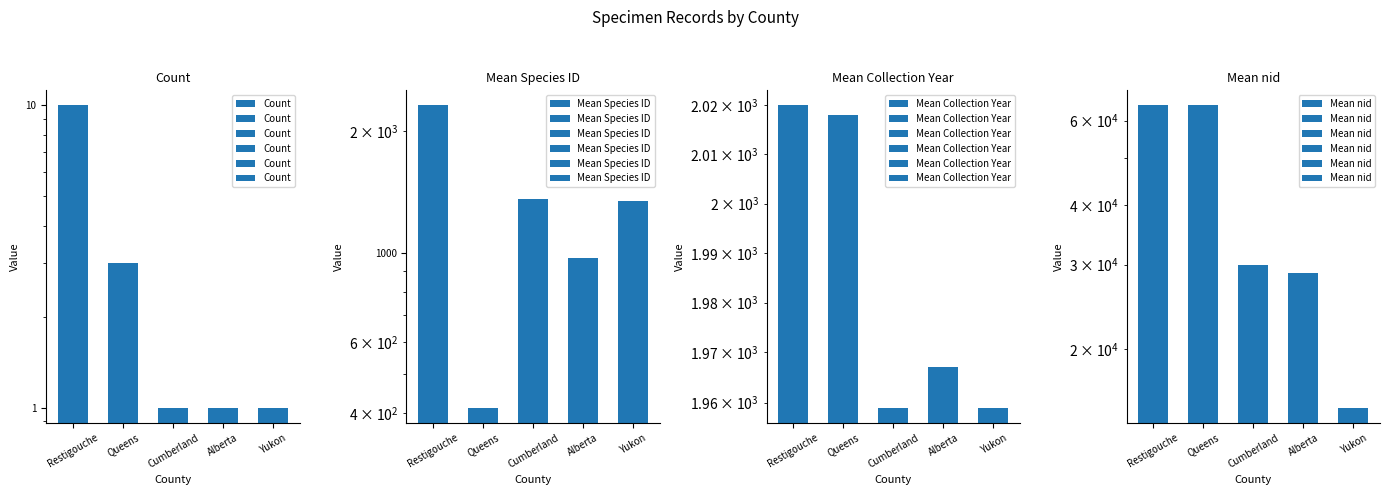

What is the maximum value for Mean nid?

64522